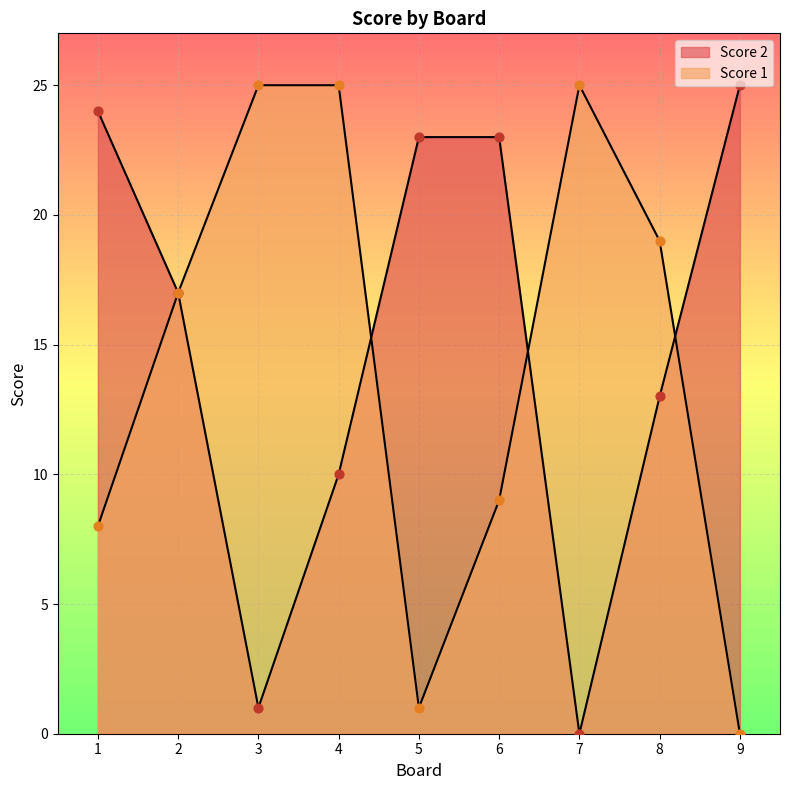

What are all the series names shown in the legend?

Score 2, Score 1